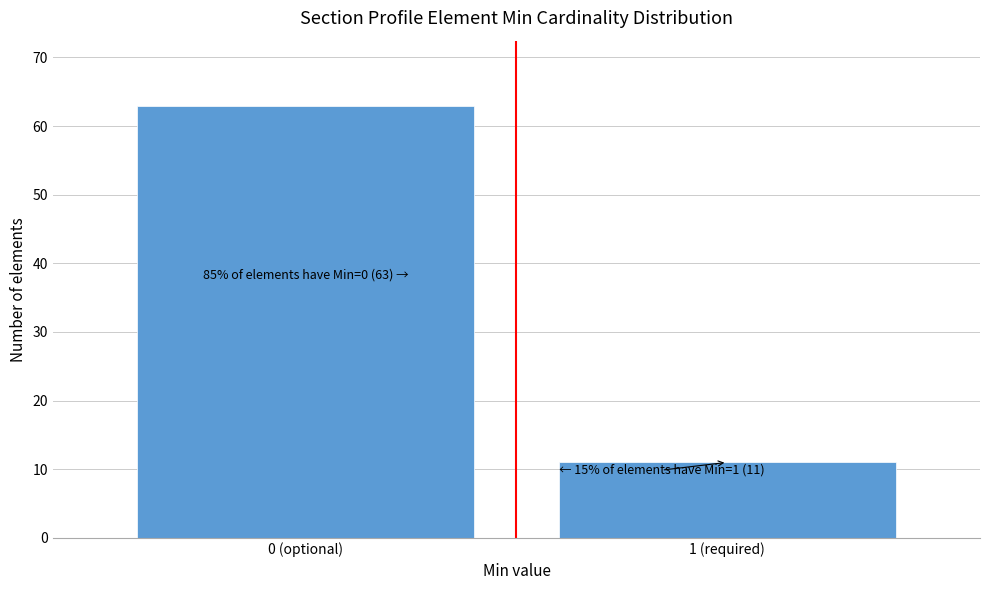

Reading left to right, transcribe all the data shown in this chart.

63	11